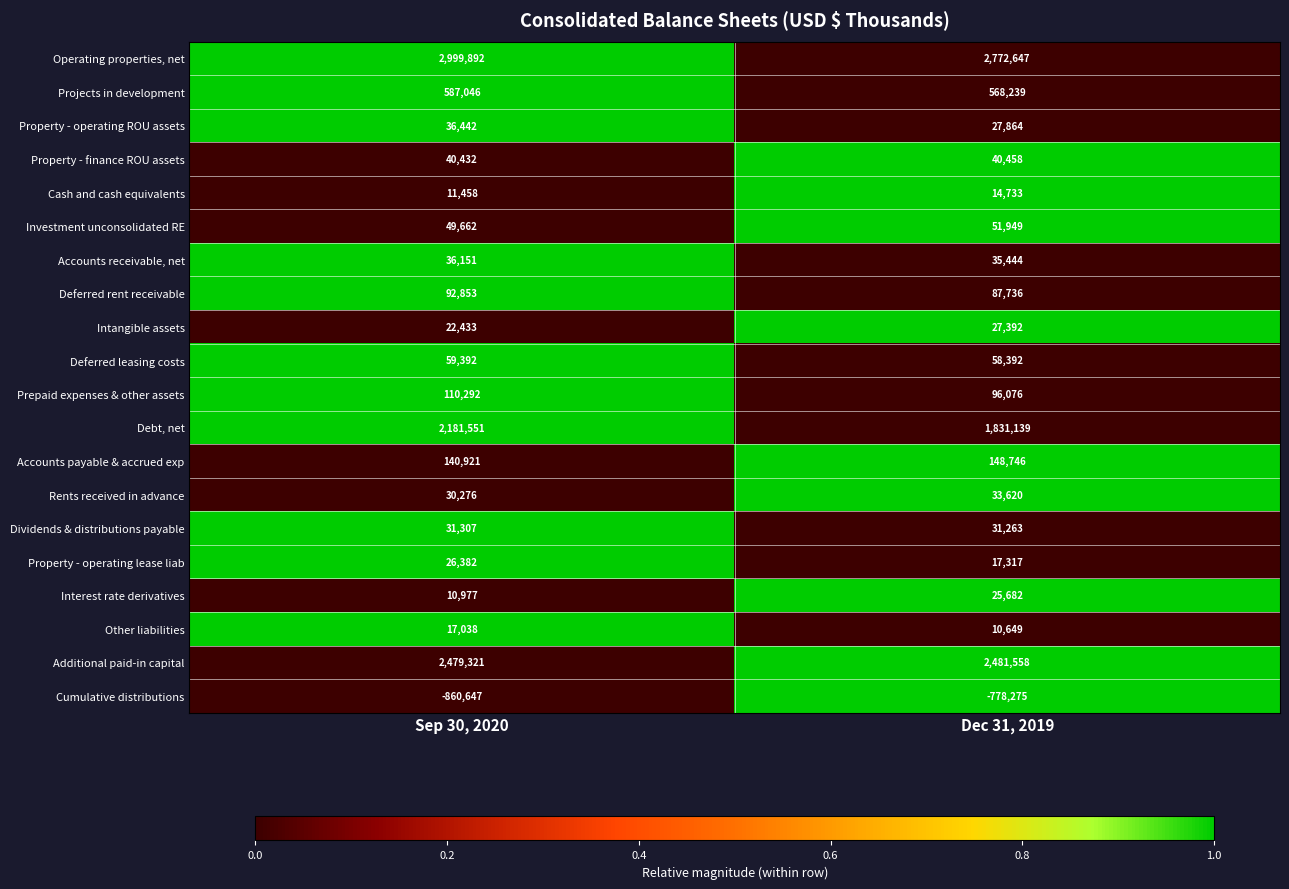

The value of Additional paid-in capital at Dec 31, 2019 is 2481558. True or false?

True